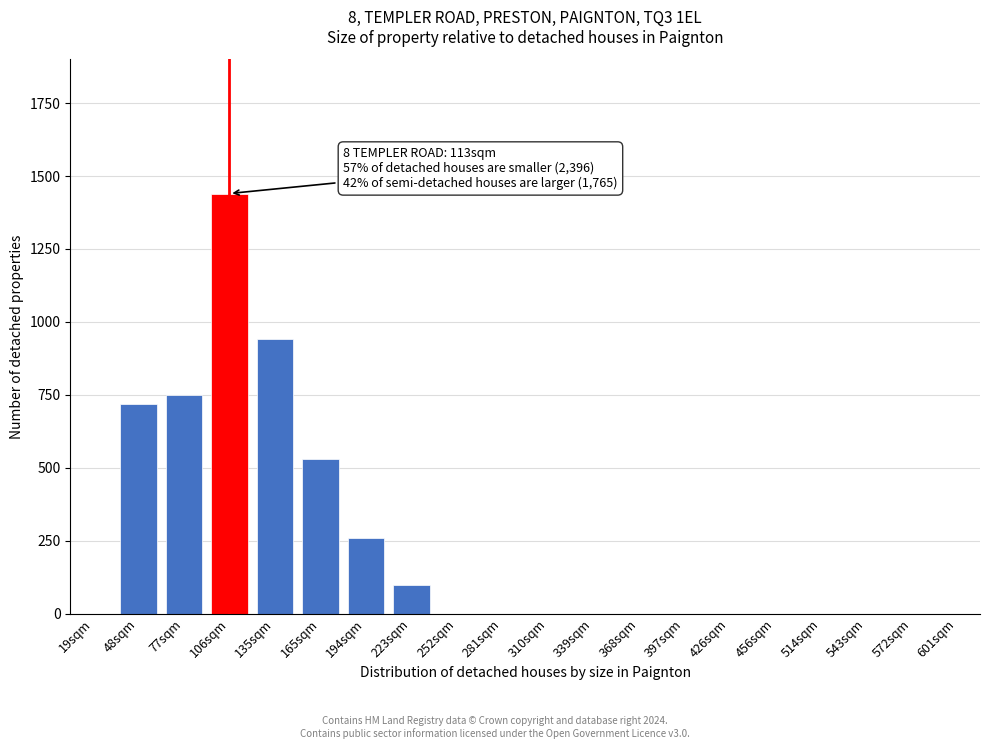

Reading right to left, extract all data points from this chart.

601sqm=0	572sqm=0	543sqm=0	514sqm=0	456sqm=0	426sqm=0	397sqm=0	368sqm=0	339sqm=0	310sqm=0	281sqm=0	252sqm=0	223sqm=100	194sqm=260	165sqm=530	135sqm=940	106sqm=1440	77sqm=750	48sqm=720	19sqm=0